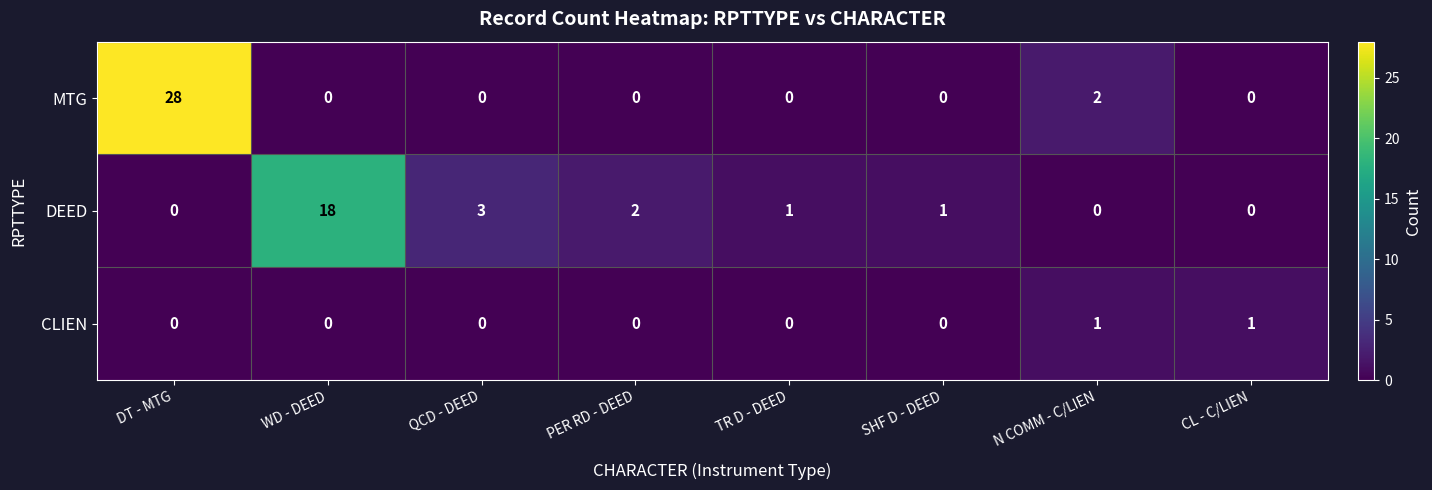

At how many categories does at least one series exceed 27?

1